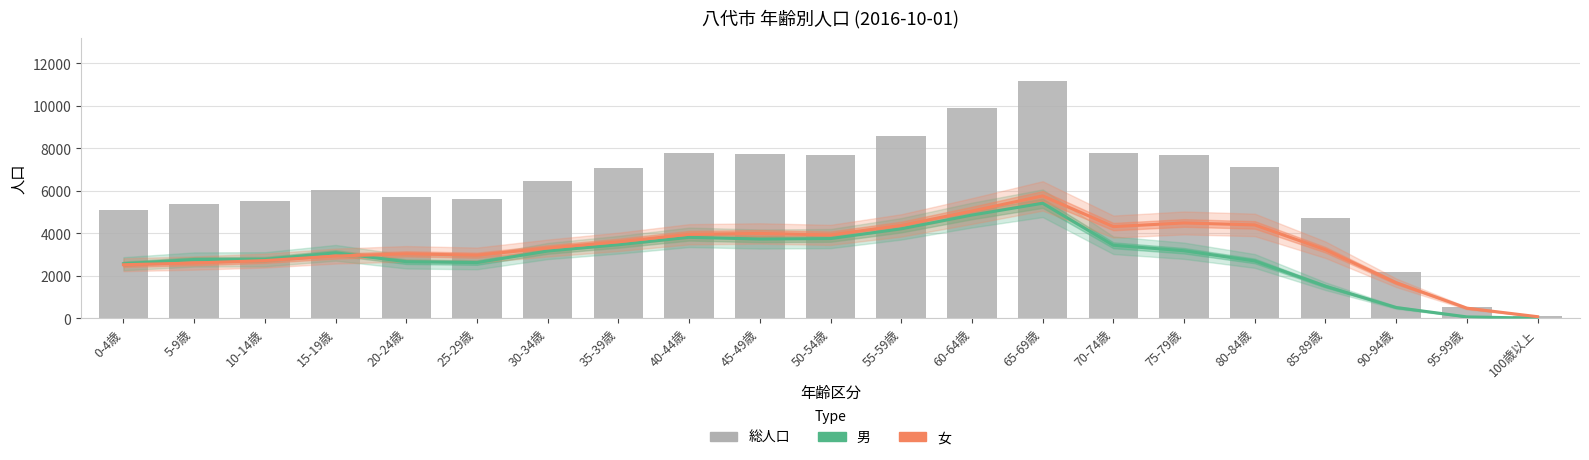

What is the maximum value for 男?

5422